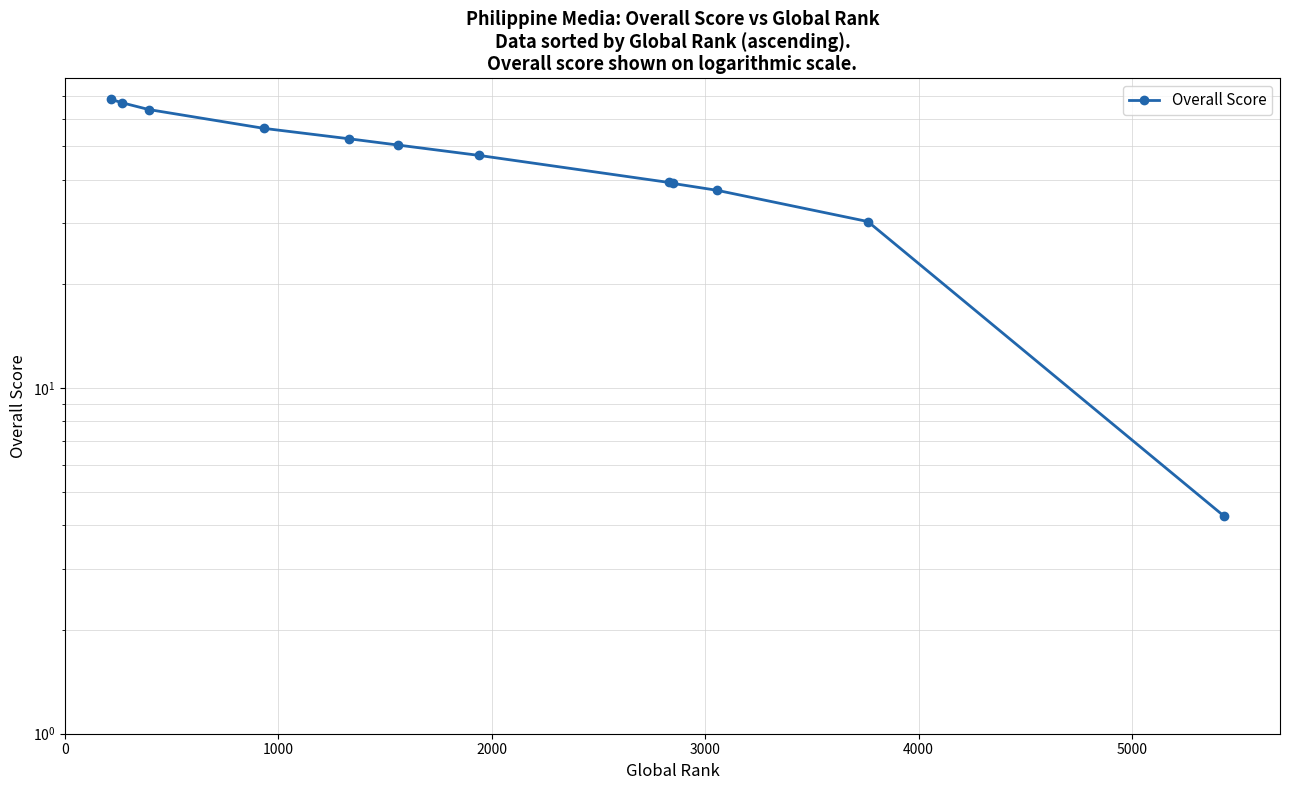

How many lines are shown in the chart?

1